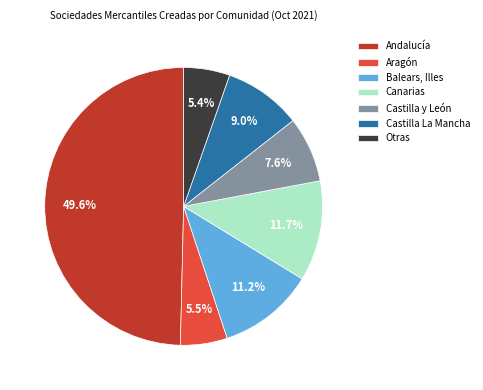

Which category has the biggest portion of the pie?

Andalucía